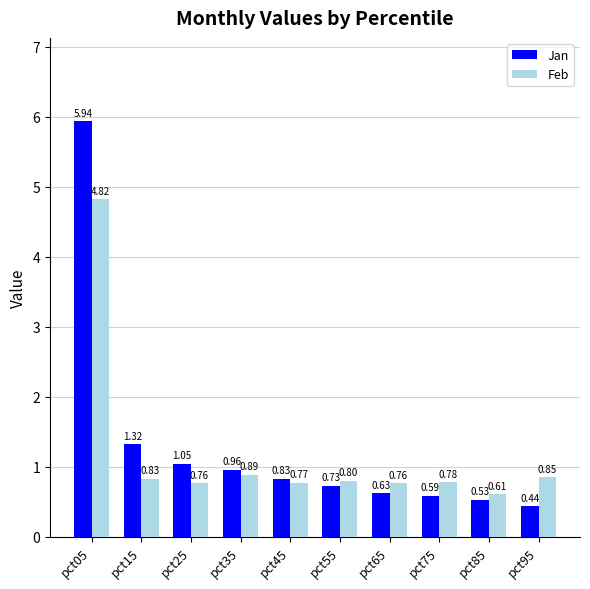

List the series in order of their peak value, highest first.

Jan, Feb